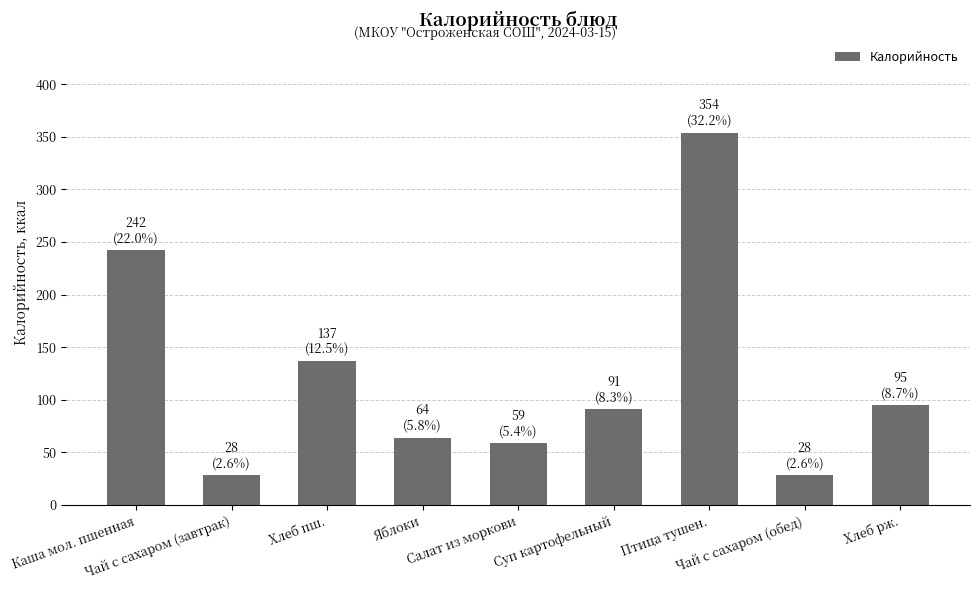

What is the change in value from Чай с сахаром (завтрак) to Птица тушен.?

+326